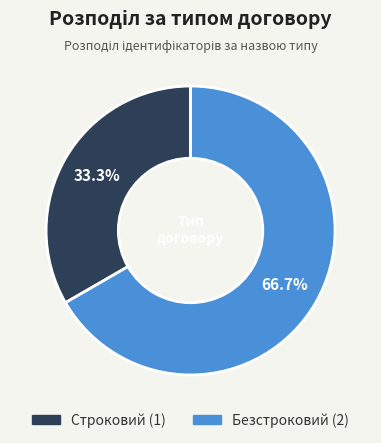

Is there a majority slice in this chart?

Yes